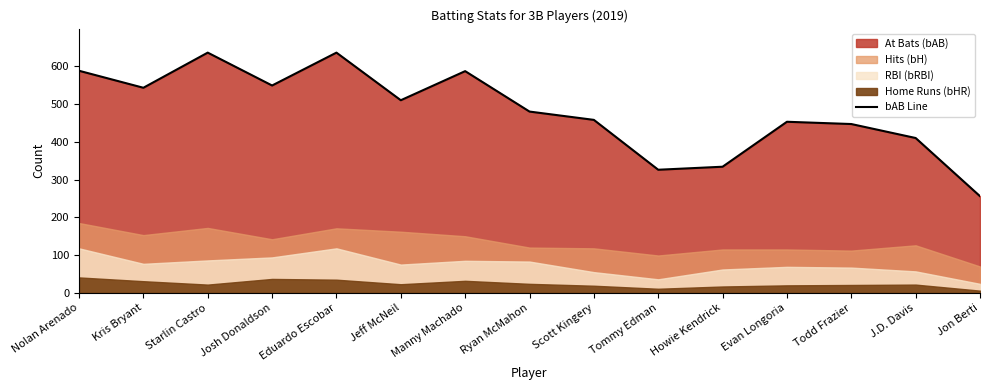

Which category has the lowest value across all series?

Jon Berti